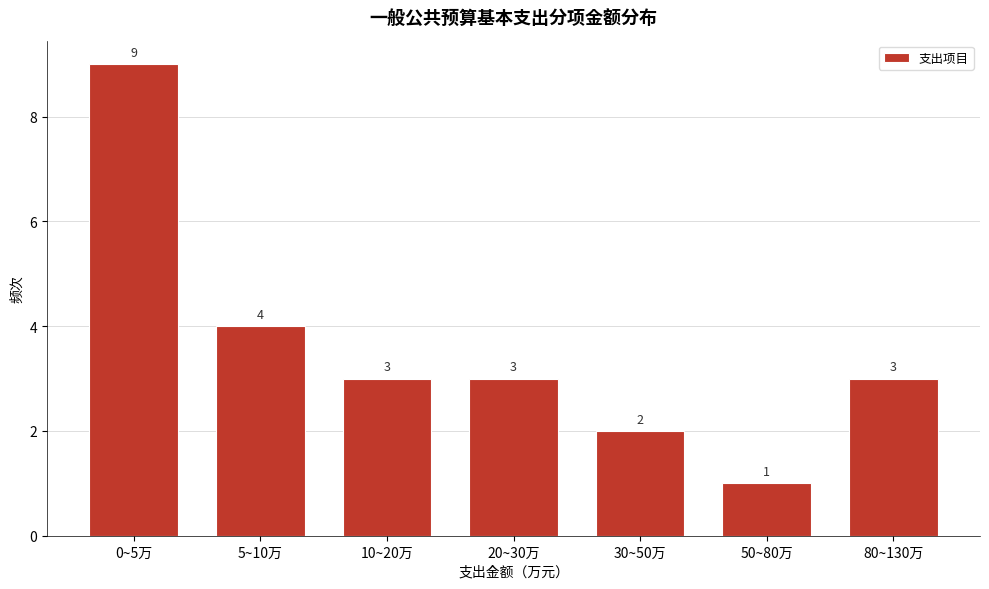

Reading left to right, transcribe all the data shown in this chart.

9	4	3	3	2	1	3